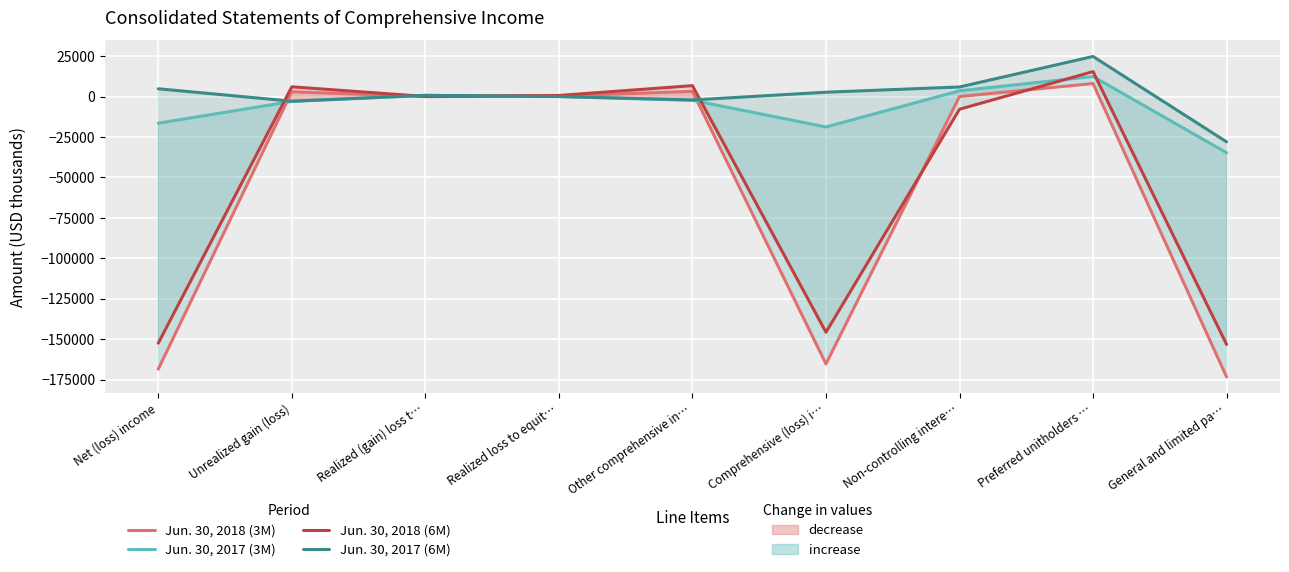

True or false: Jun. 30, 2018 (6M) has more than 0 points higher than both neighbors.

True